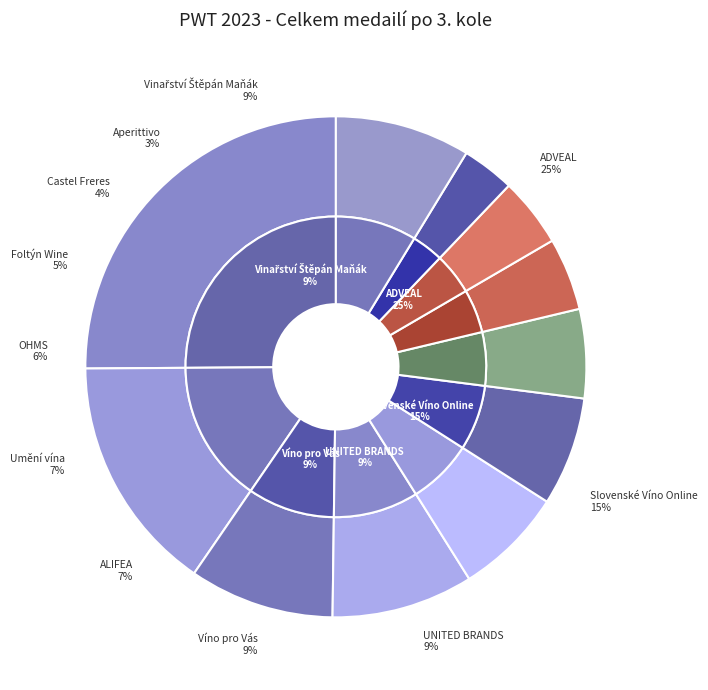

Rank the categories by value from highest to lowest.

ADVEAL, Slovenské Víno Online, UNITED BRANDS, Víno pro Vás, Vinařství Štěpán Maňák, ALIFEA, Umění vína, OHMS, Foltýn Wine, Castel Freres, Aperittivo